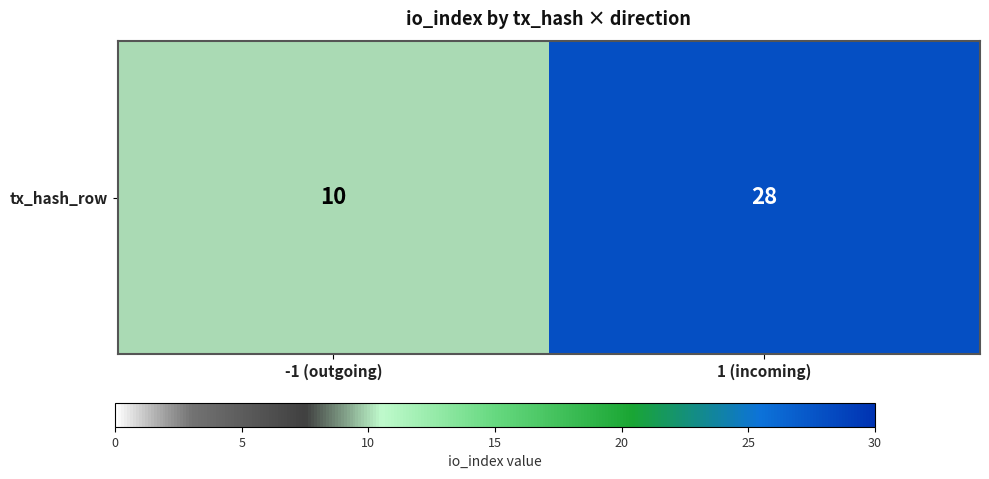

How many values are between 10 and 28?

2